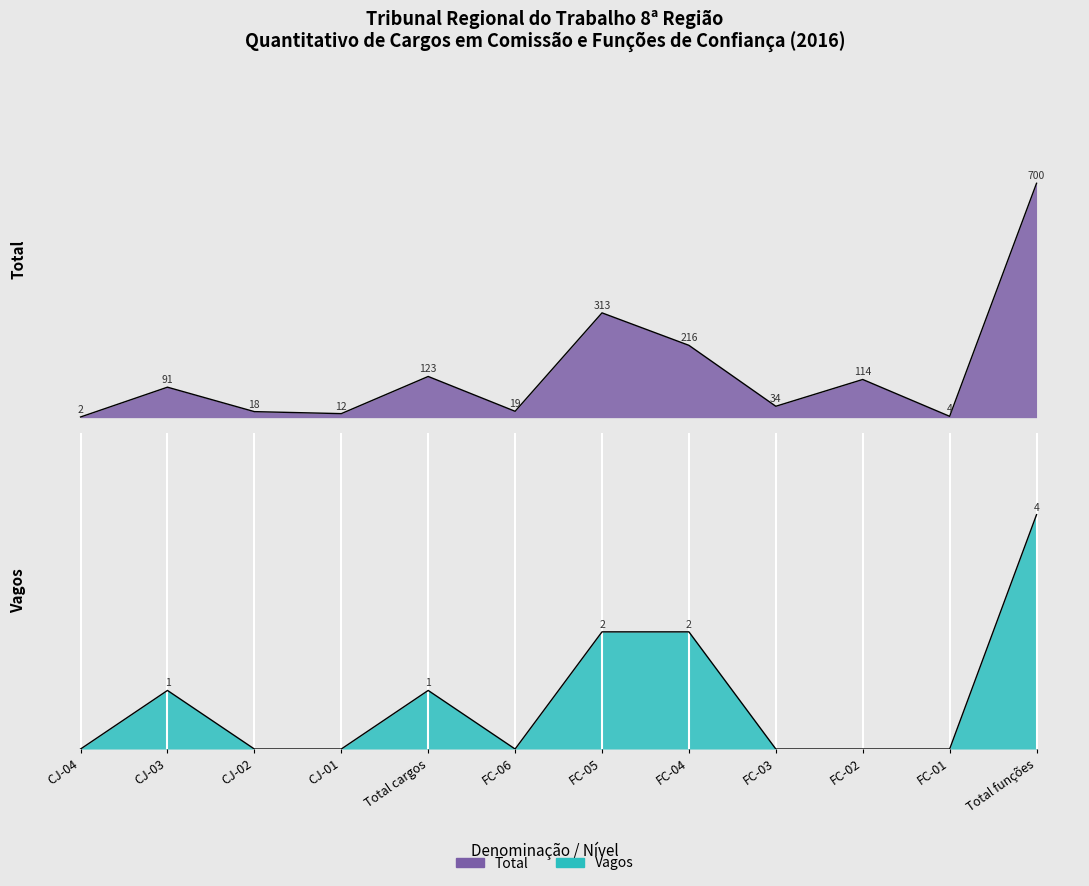

What is the label of the 1st point from the left?

CJ-04